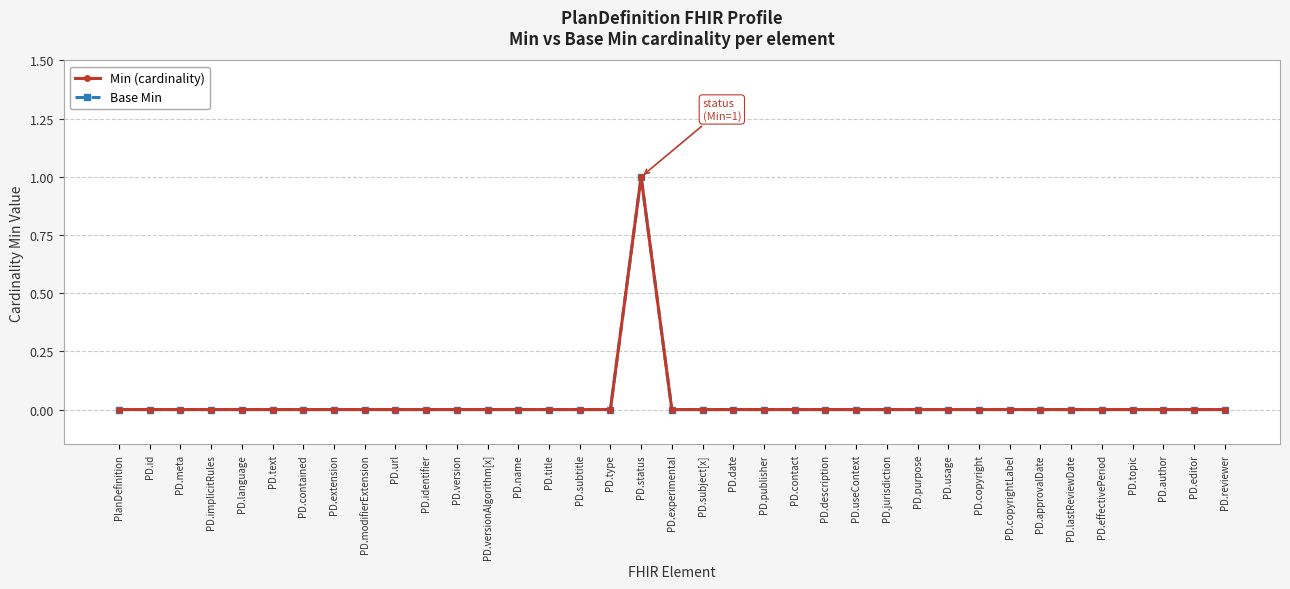

At which label is Min (cardinality) closest to 0?

PlanDefinition